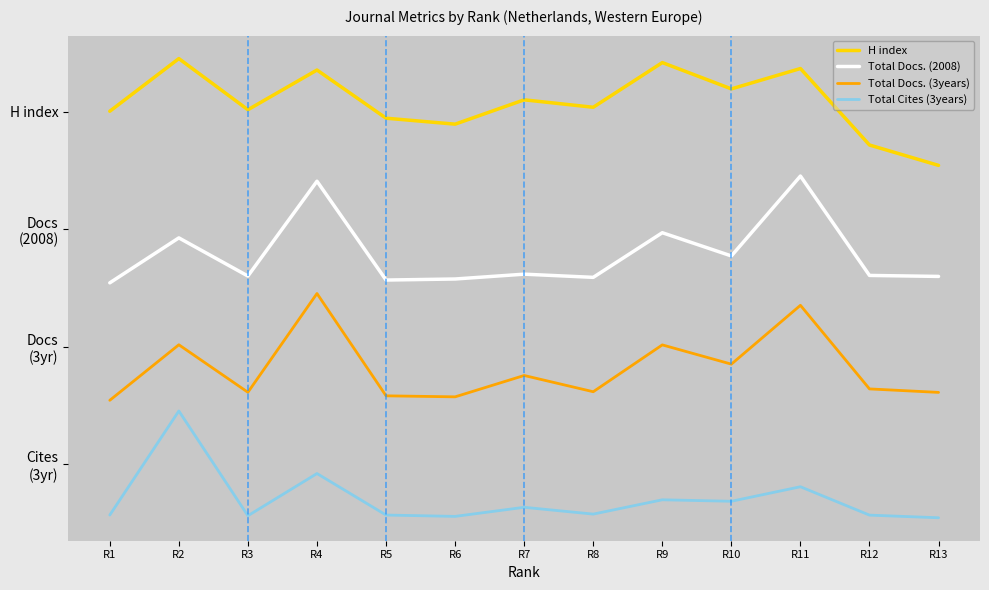

The Total Docs. (3years) series shows 1.2 at R8. True or false?

True